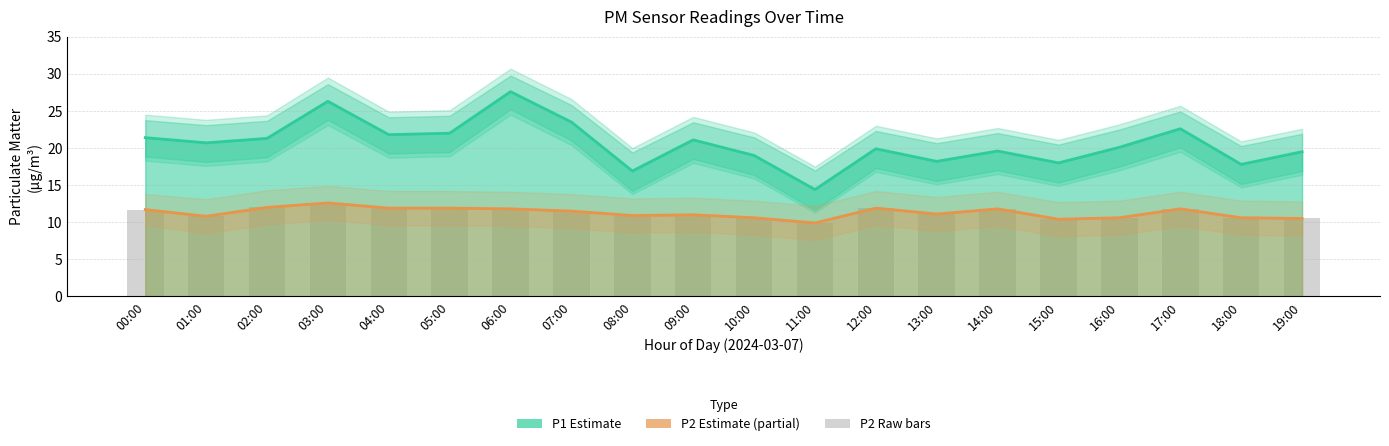

Where is P2 (Estimate partial) nearest to the value 11?

09:00